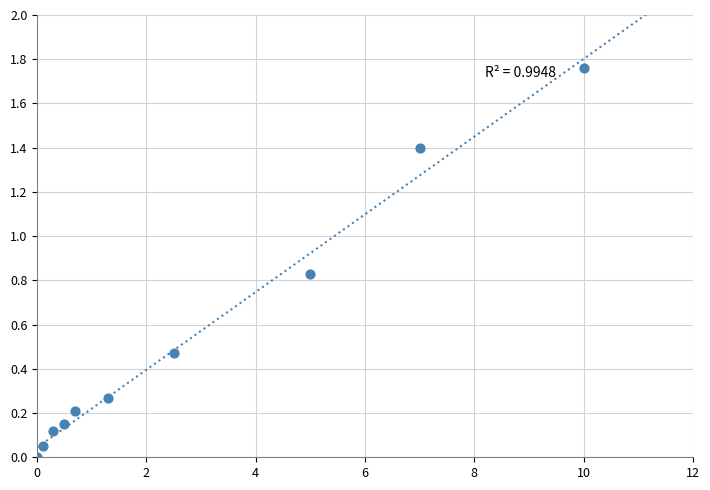

What is the range of X values (max minus min)?

10.0